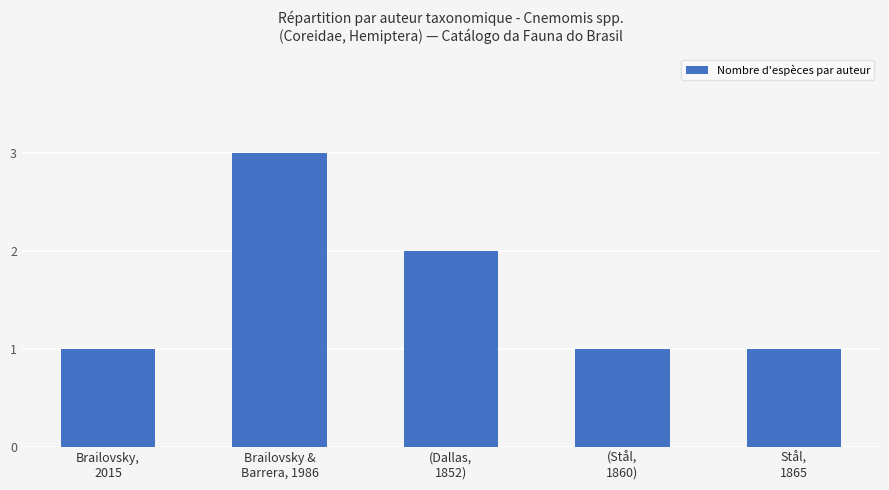

What is the label of the 3rd bar from the right?

(Dallas,
1852)